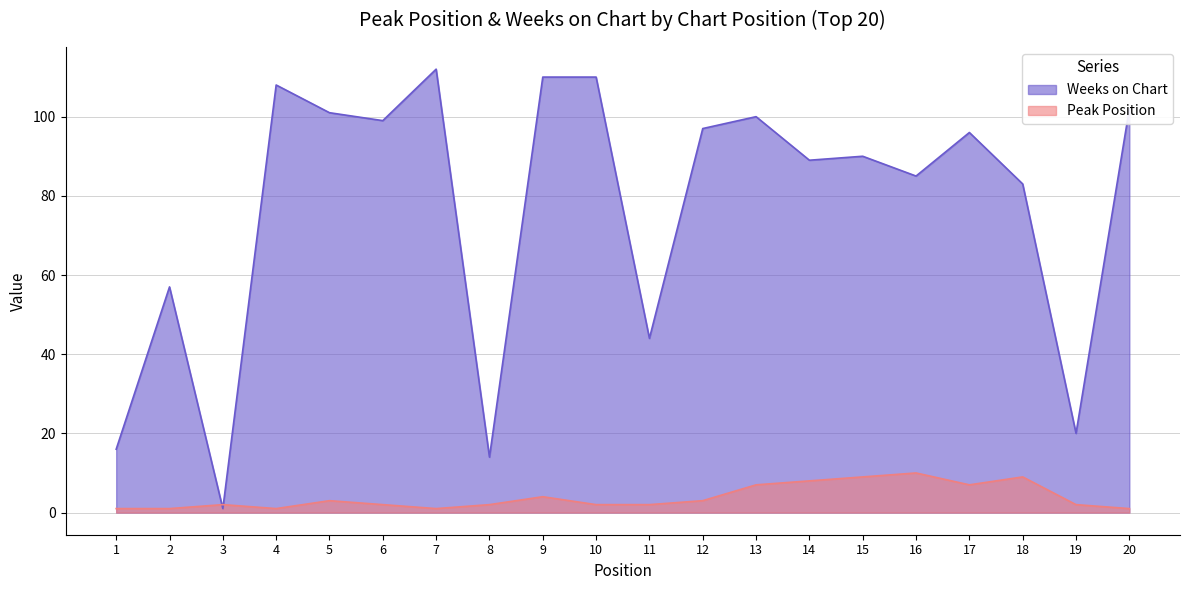

Where does the Peak Position series first go above 2?

5